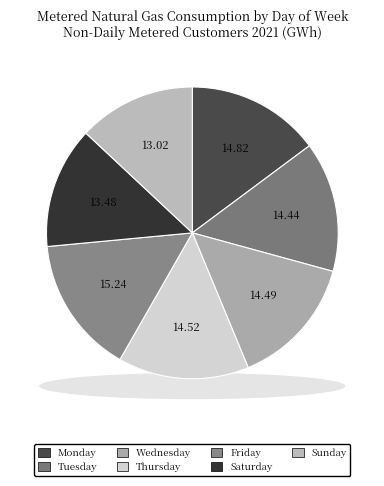

To the nearest percent, what portion does Sunday represent?

13%